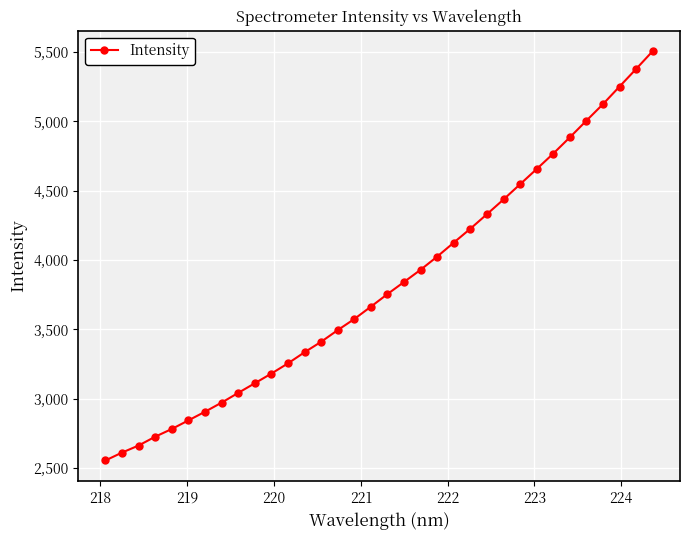

What is the sum of all values?

129933.7